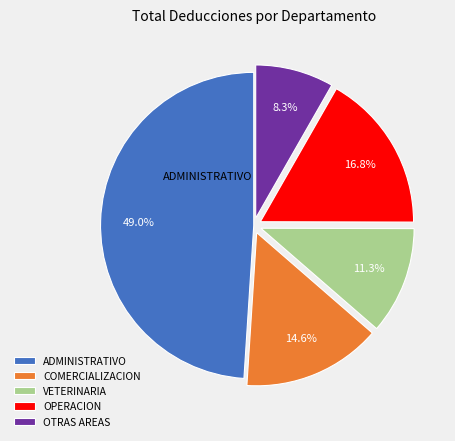

Combined, do VETERINARIA and OPERACION account for over 50%?

No